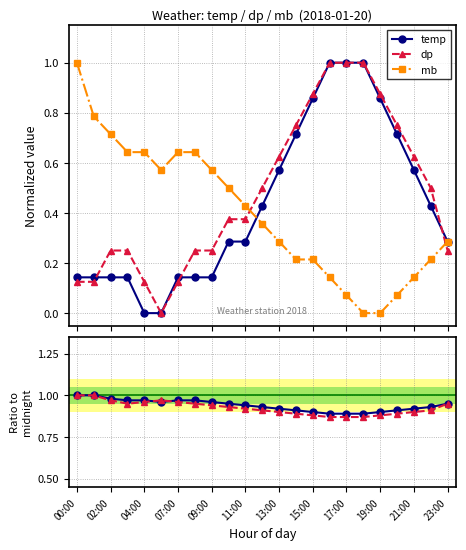

Rank the series by their maximum value, from highest to lowest.

temp, dp, mb